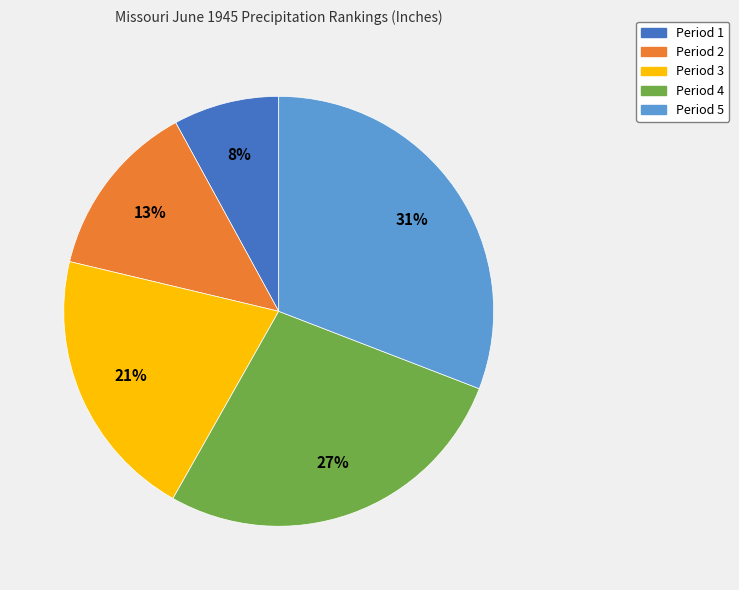

What percentage is the Period 3 slice, to the nearest percent?

21%